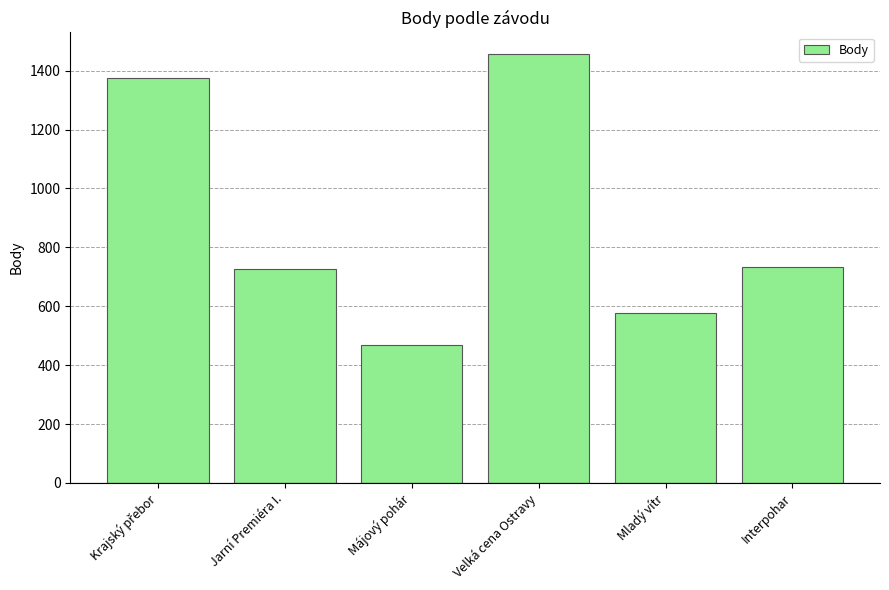

Reading left to right, transcribe all the data shown in this chart.

1376	726	468	1457	578	734